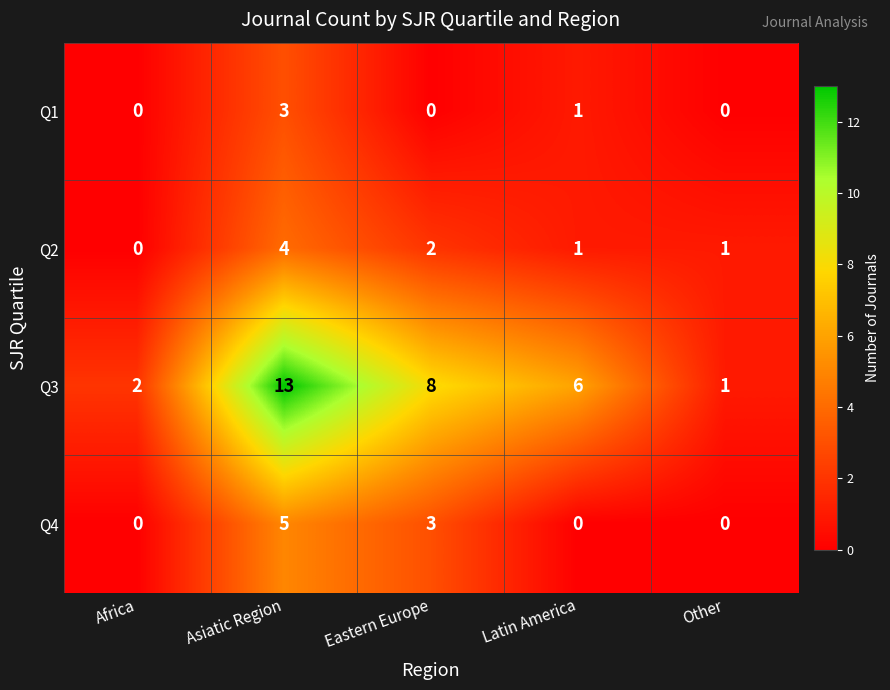

Which label corresponds to the largest value in the chart?

Asiatic Region